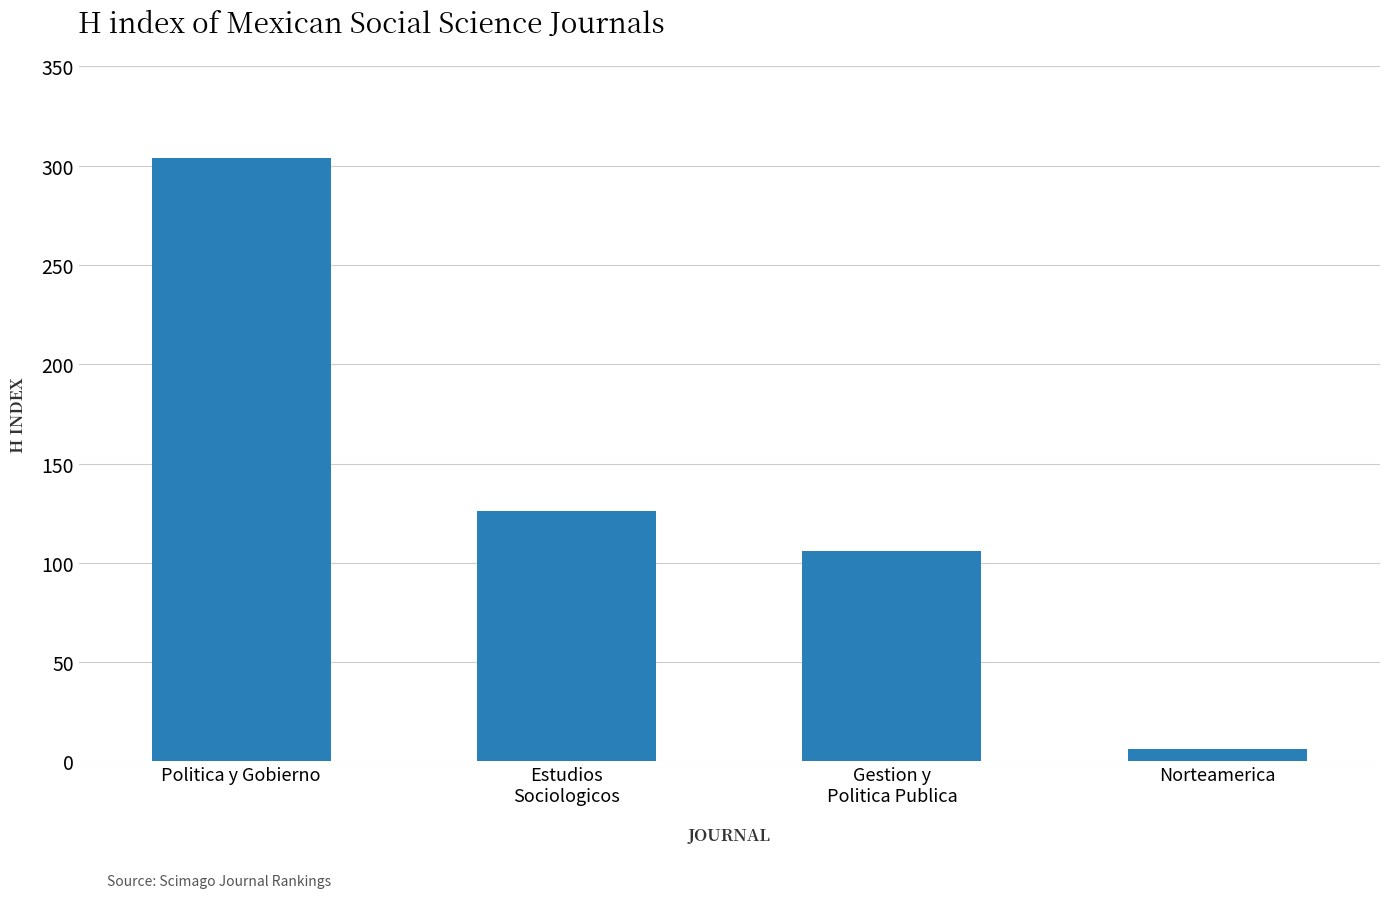

What is the minimum value shown in the chart?

6